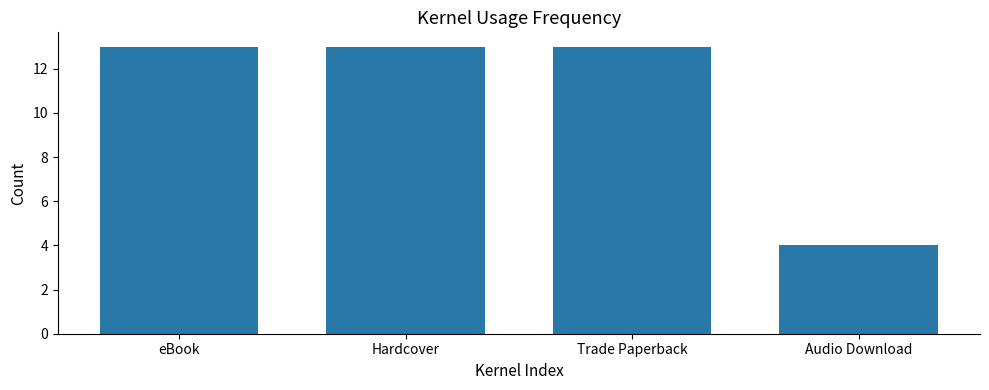

What value does the data have at Audio Download?

4